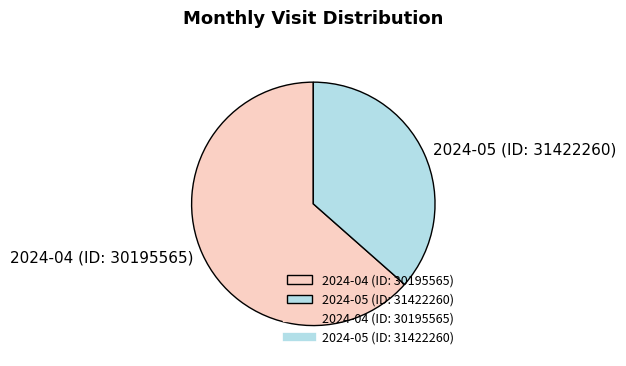

Rank the categories by value from highest to lowest.

2024-04 (ID: 30195565), 2024-05 (ID: 31422260)